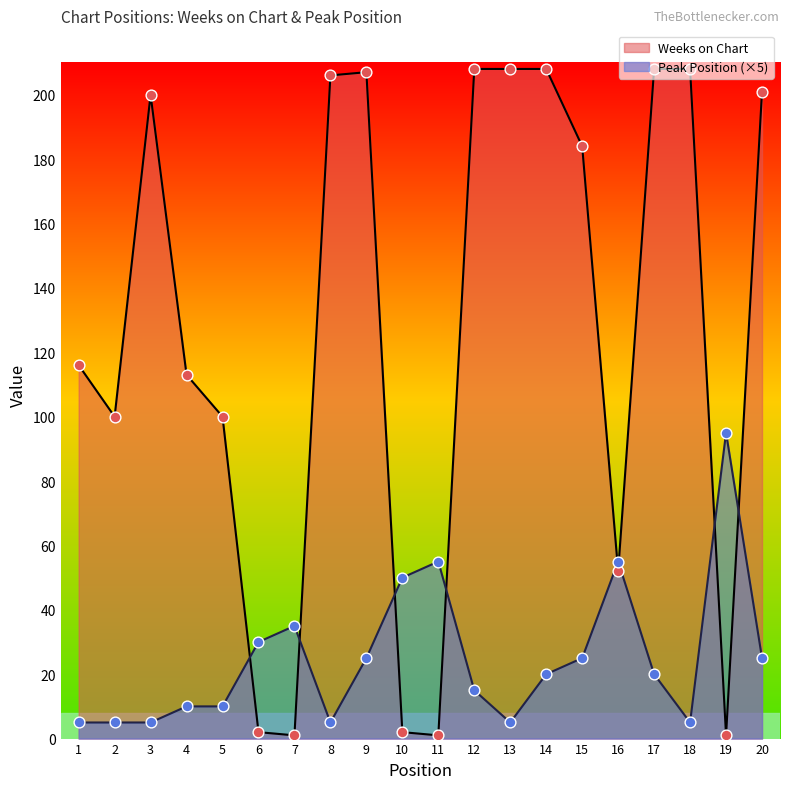

At how many categories does at least one series exceed 91?

15